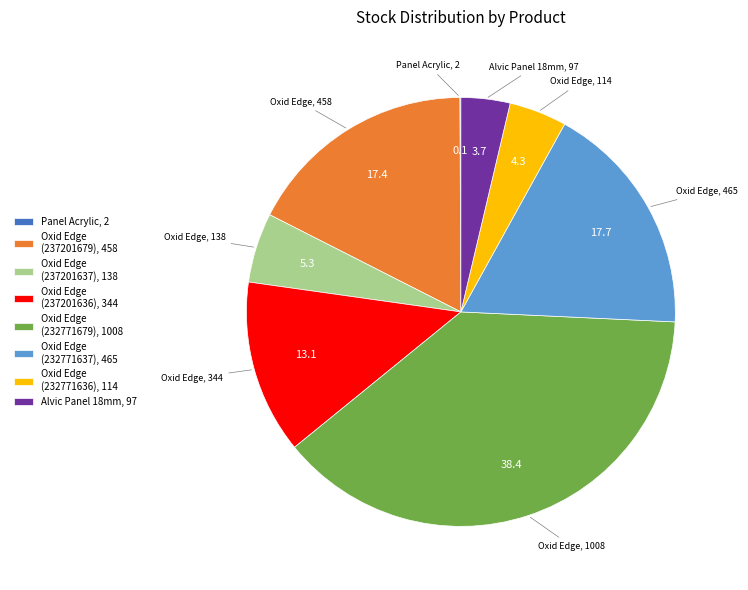

What is the largest slice in the pie chart?

Oxid Edge (232771679), 1008